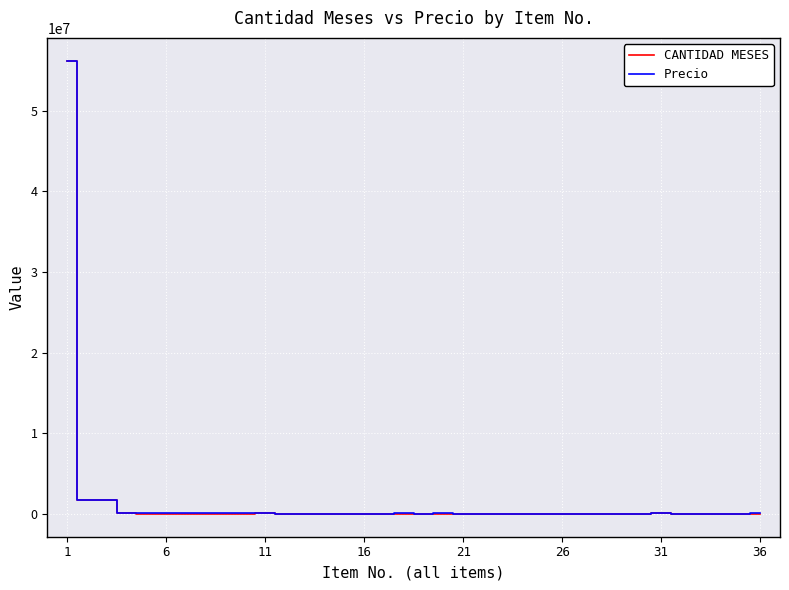

What is the maximum value shown in the chart?

56221792.5